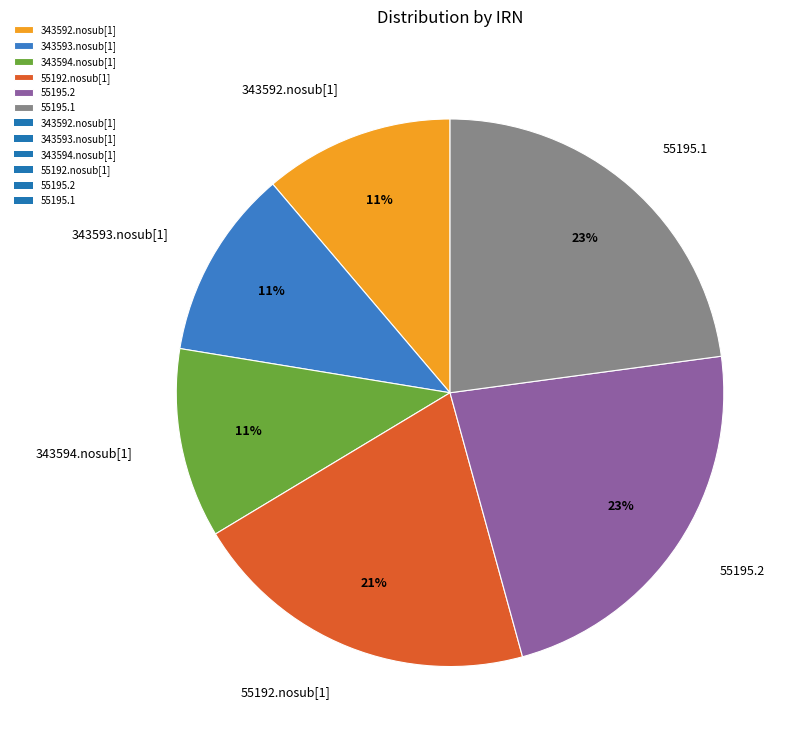

Is there any slice that represents more than half of the pie?

No